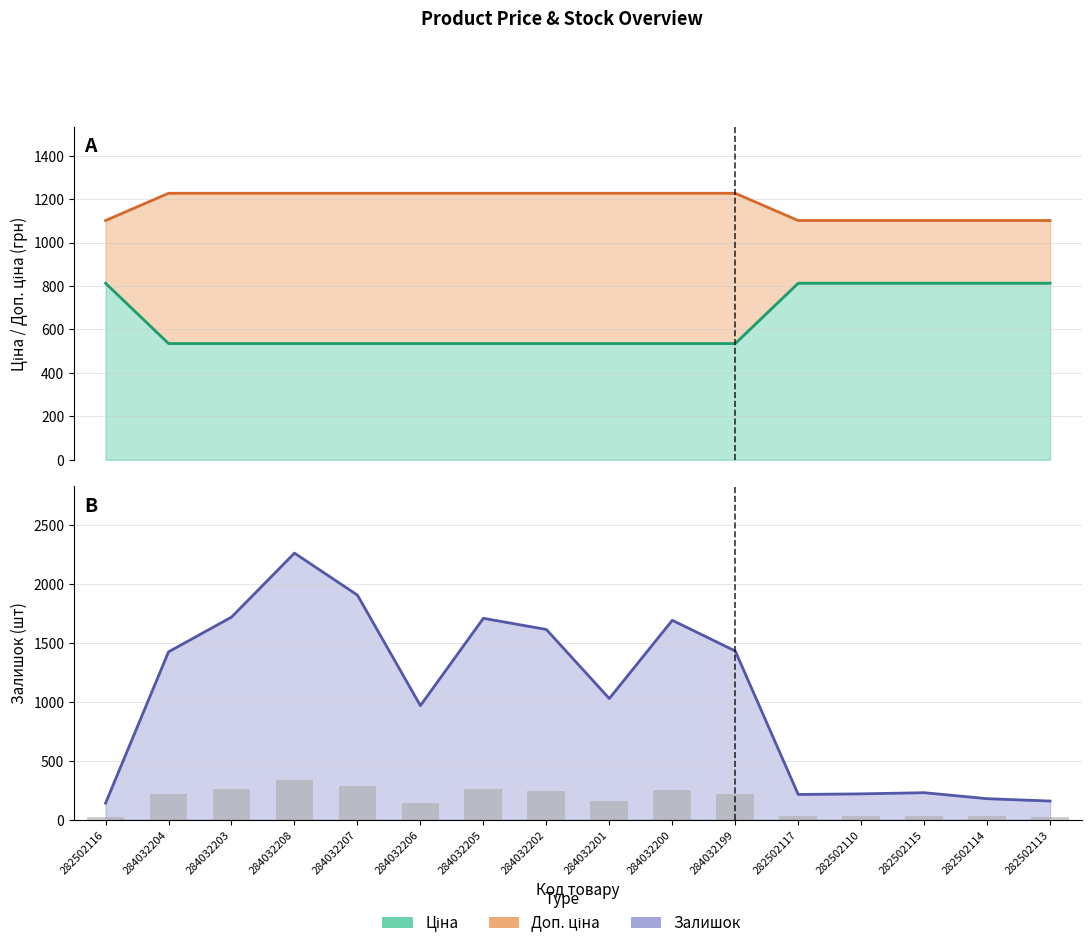

Are the bars horizontal?

No